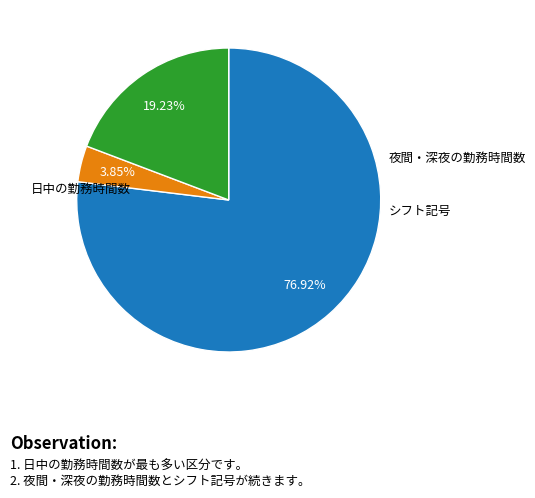

Is there a majority slice in this chart?

Yes